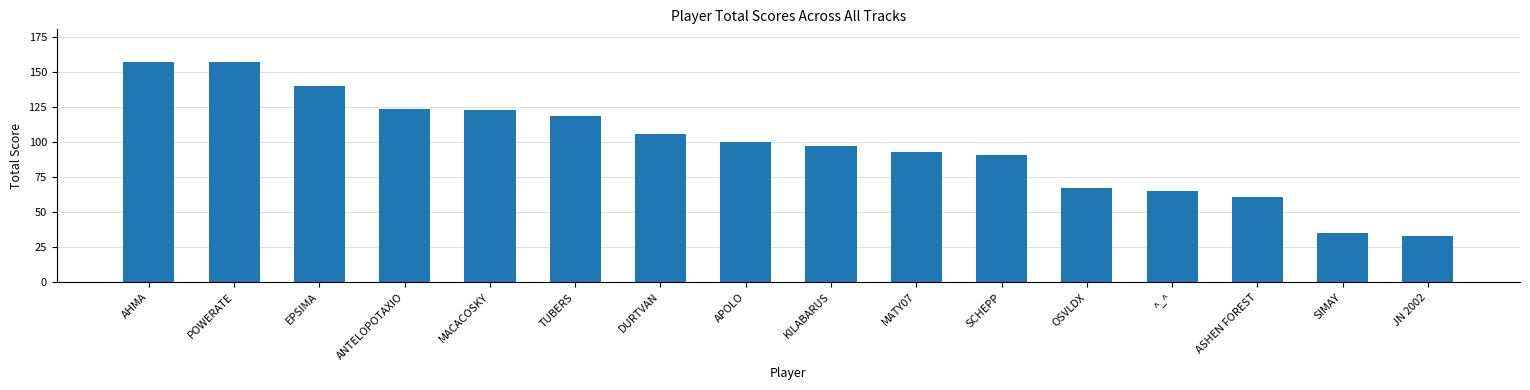

What position from the left is KILABARUS?

9